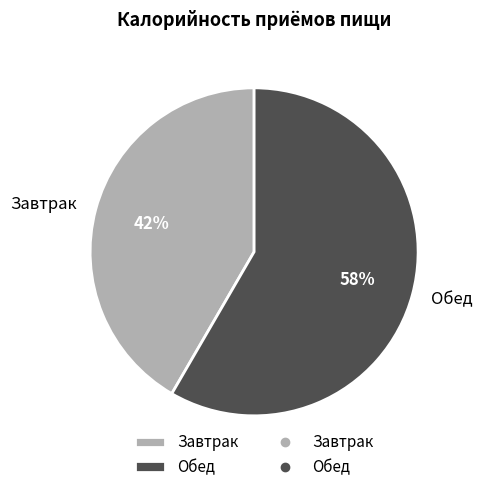

How many slices are in this pie chart?

2